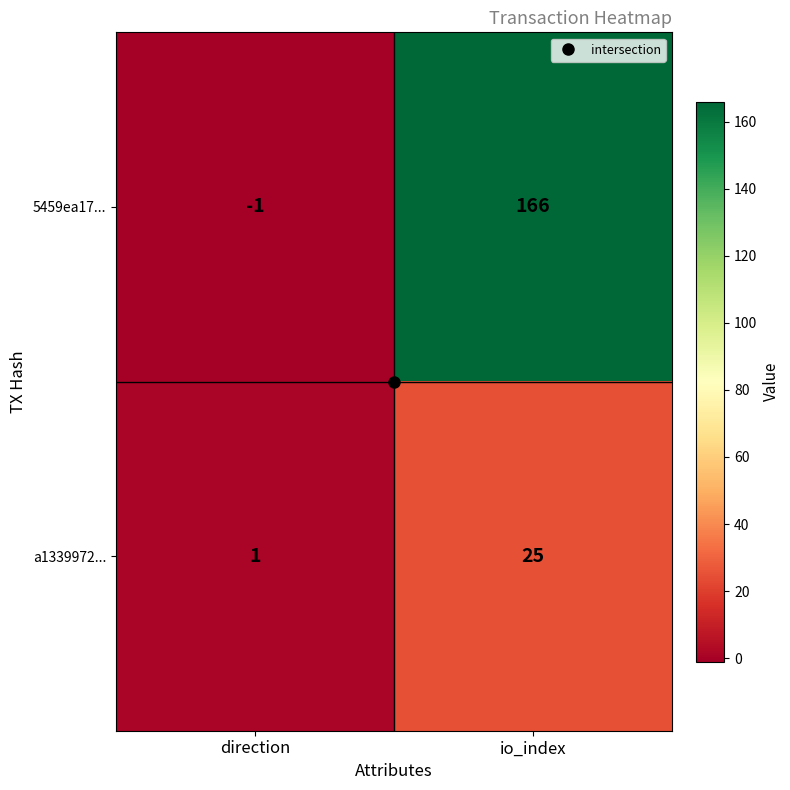

What is the sum of the a1339972... values at direction and io_index?

26